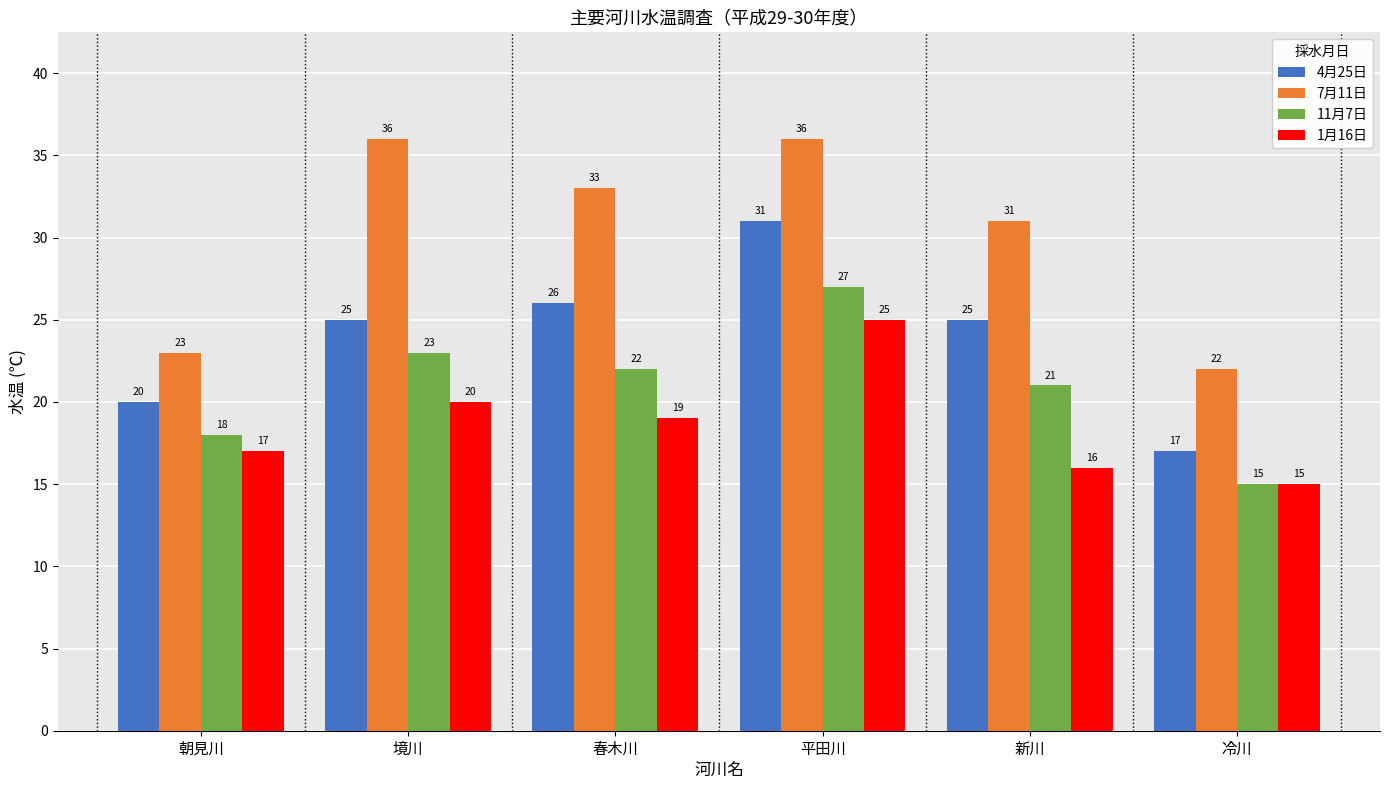

What is the value of the 11月7日 bar at the 5th from the left?

21